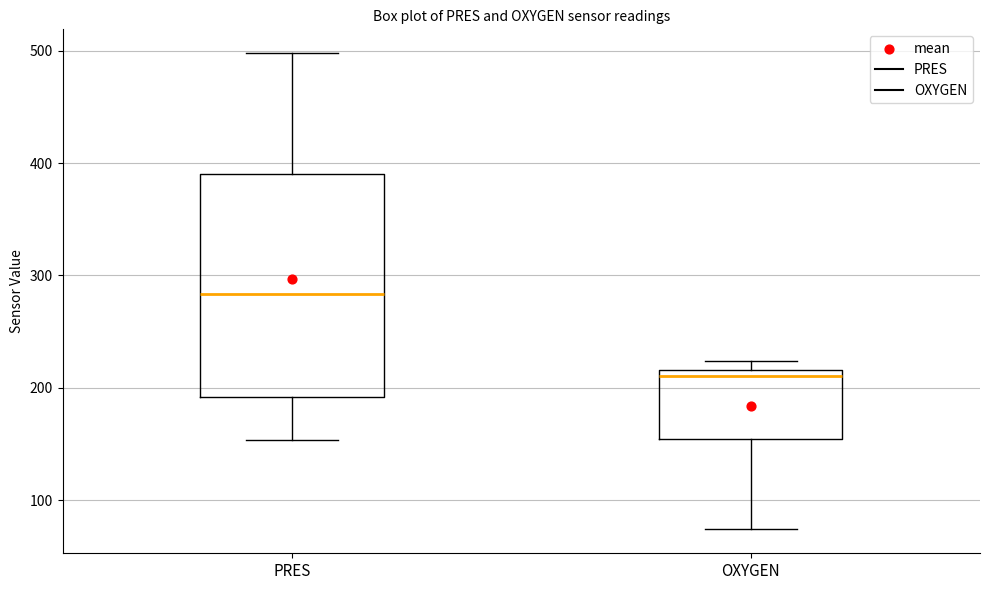

Reading left to right, transcribe this box plot: for each box, give where its median line is, the range the box spans, and where its two whiskers end, as read against the y-axis. The values are not printed on the chart, so give them approximately, as read against the axis.

PRES: median 280, box 190 to 390, whiskers 150 to 500
OXYGEN: median 210, box 150 to 220, whiskers 70 to 220 (just above the box's upper edge)